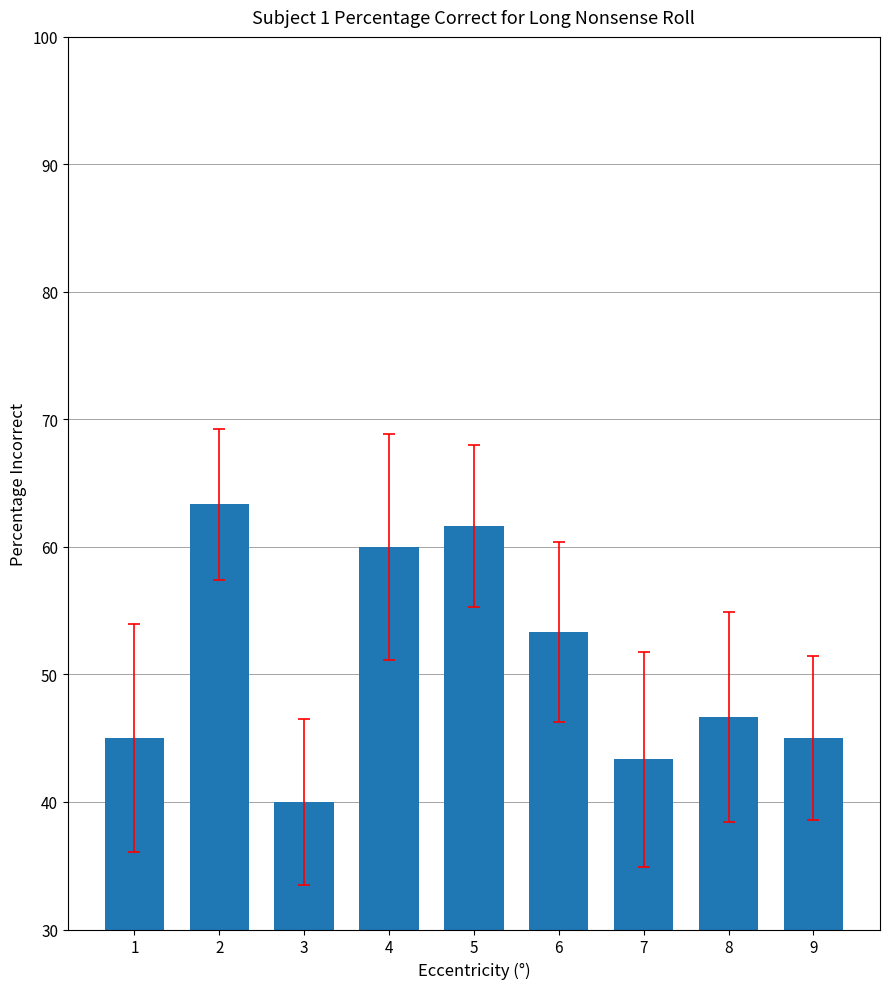

Reading right to left, what are all the values shown in this chart?

45.0	46.7	43.3	53.3	61.7	60.0	40.0	63.3	45.0